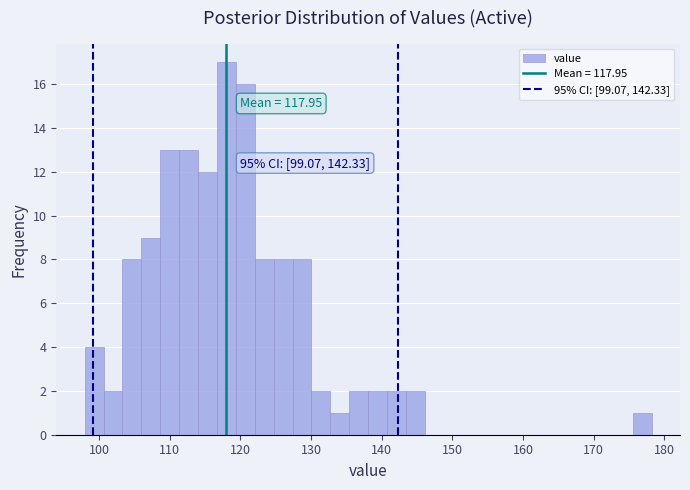

Read against the x-axis, roughly where is the centre of the tallest bar?

118